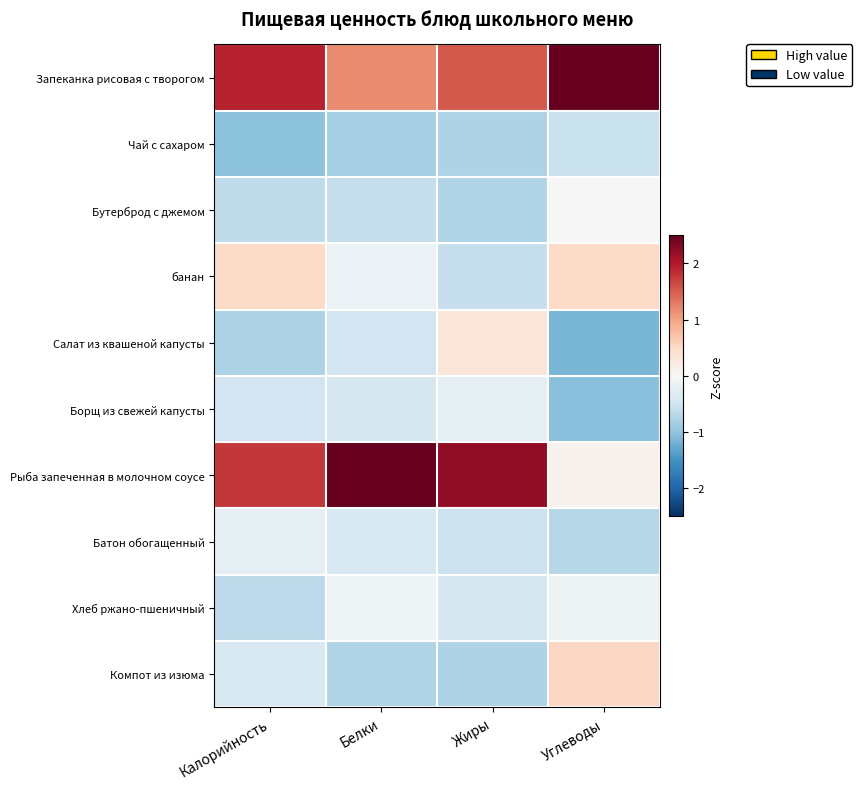

Which label corresponds to the smallest value in the chart?

Углеводы